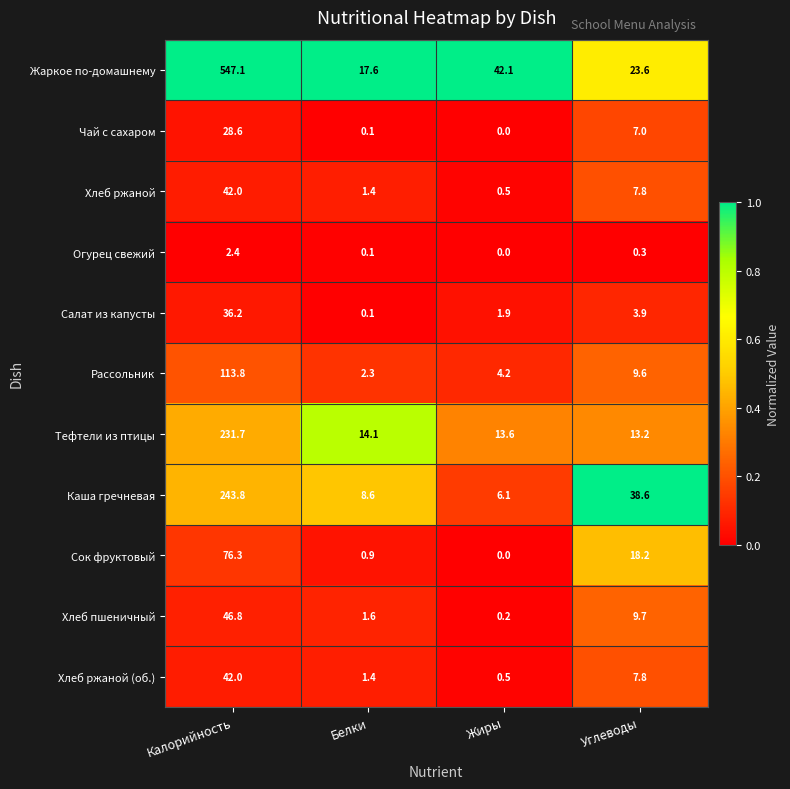

The Рассольник series shows 29.2 at Калорийность. True or false?

False